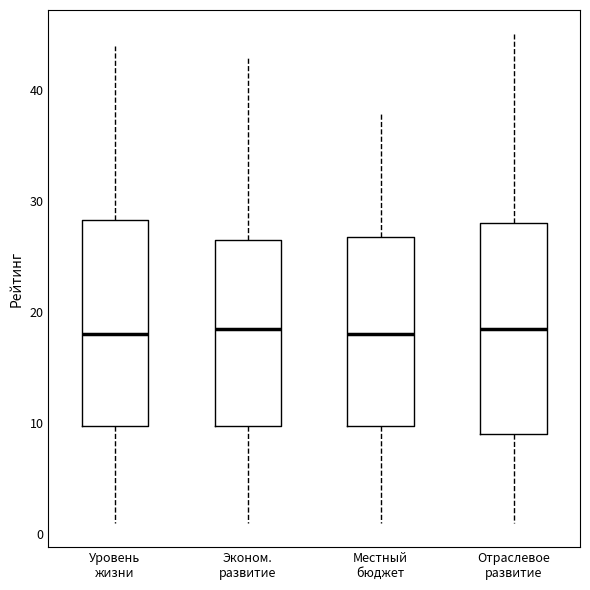

Where does the upper whisker of the box for Эконом. развитие end on the y-axis? The values are not printed on the chart, so give them approximately, as read against the axis.

43